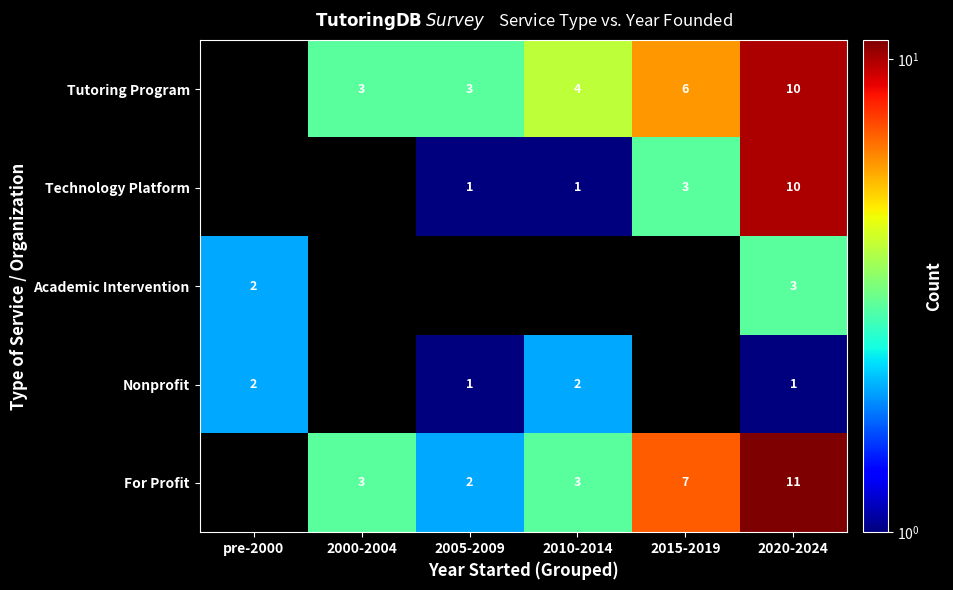

Is the value of For Profit at 2005-2009 greater than the value of Academic Intervention at 2020-2024?

No